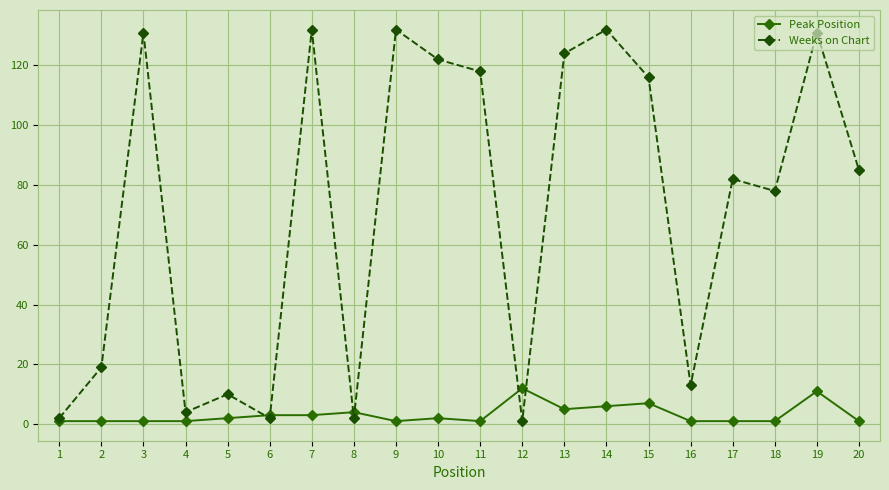

List the series in order of their overall mean, lowest first.

Peak Position, Weeks on Chart